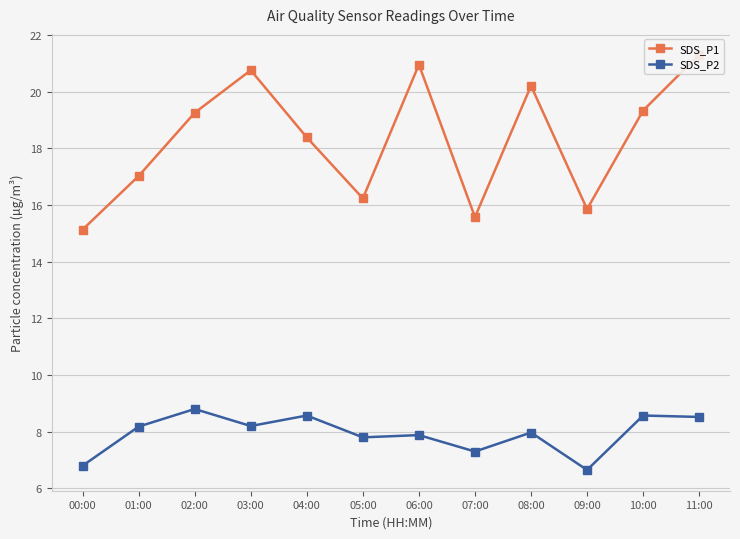

At how many categories does at least one series exceed 11?

12